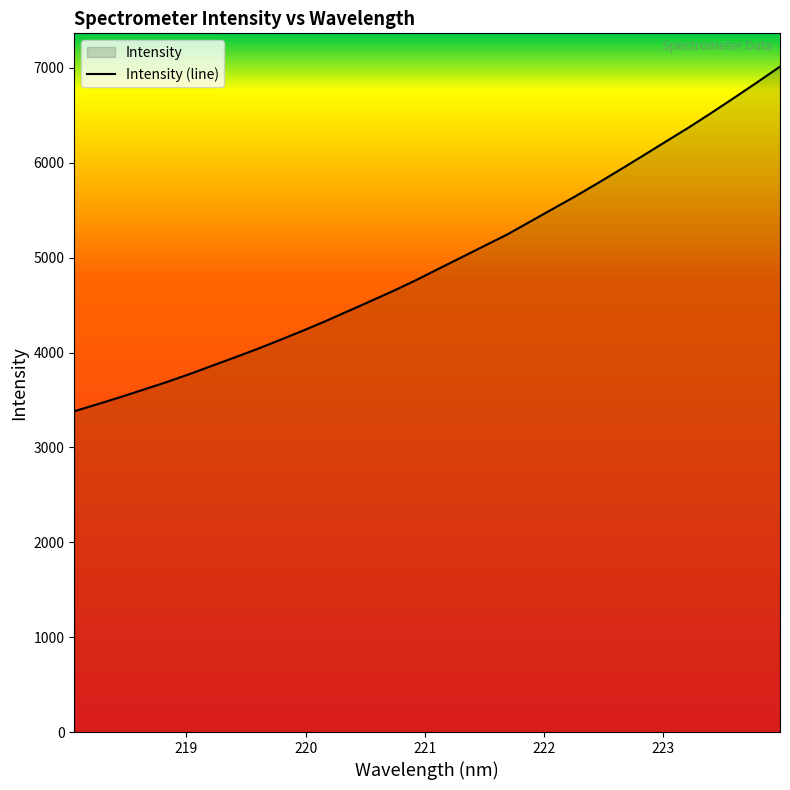

How many data points are above 4884?

16